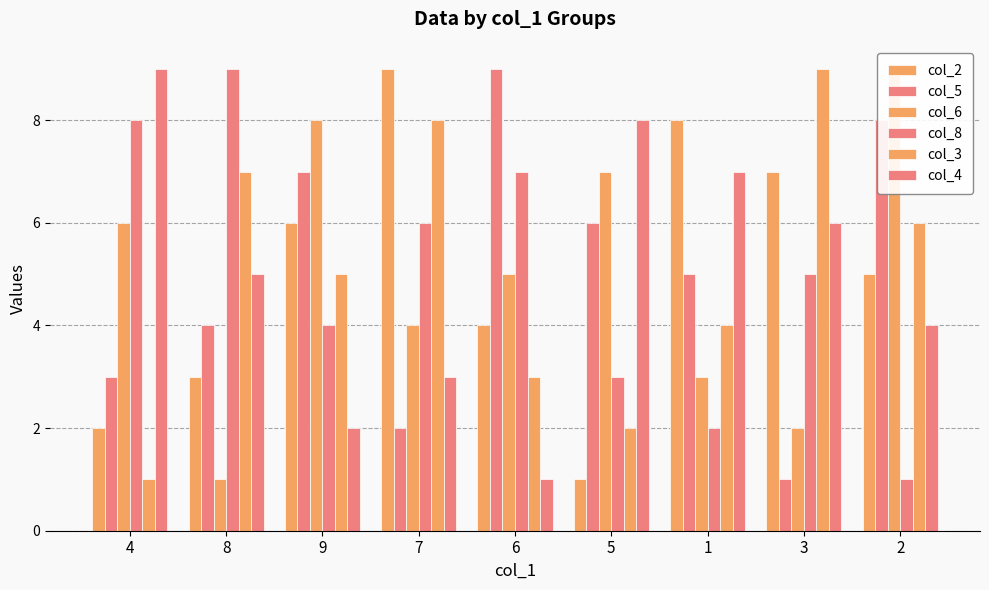

Where does the col_5 series first go above 5?

9